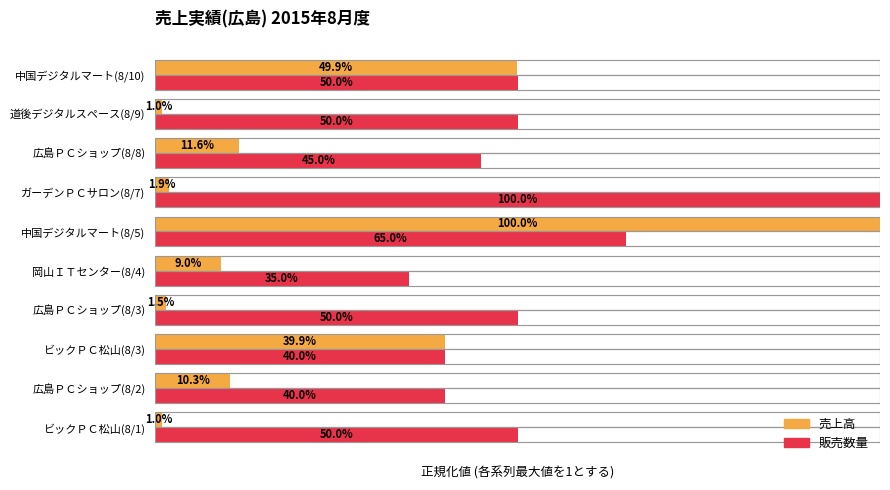

What is the difference between the second highest and second lowest values in the 販売数量 series?

0.2